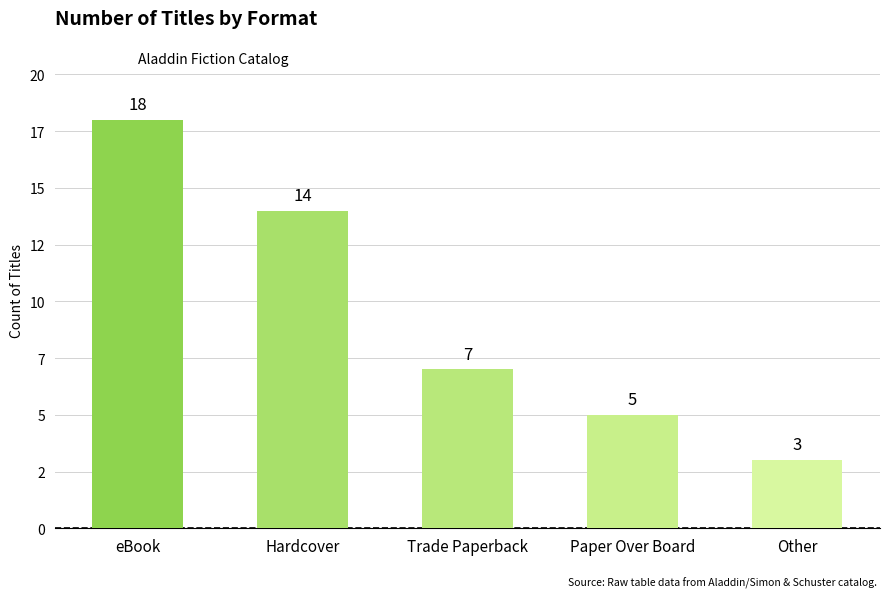

What is the label of the 4th bar from the right?

Hardcover